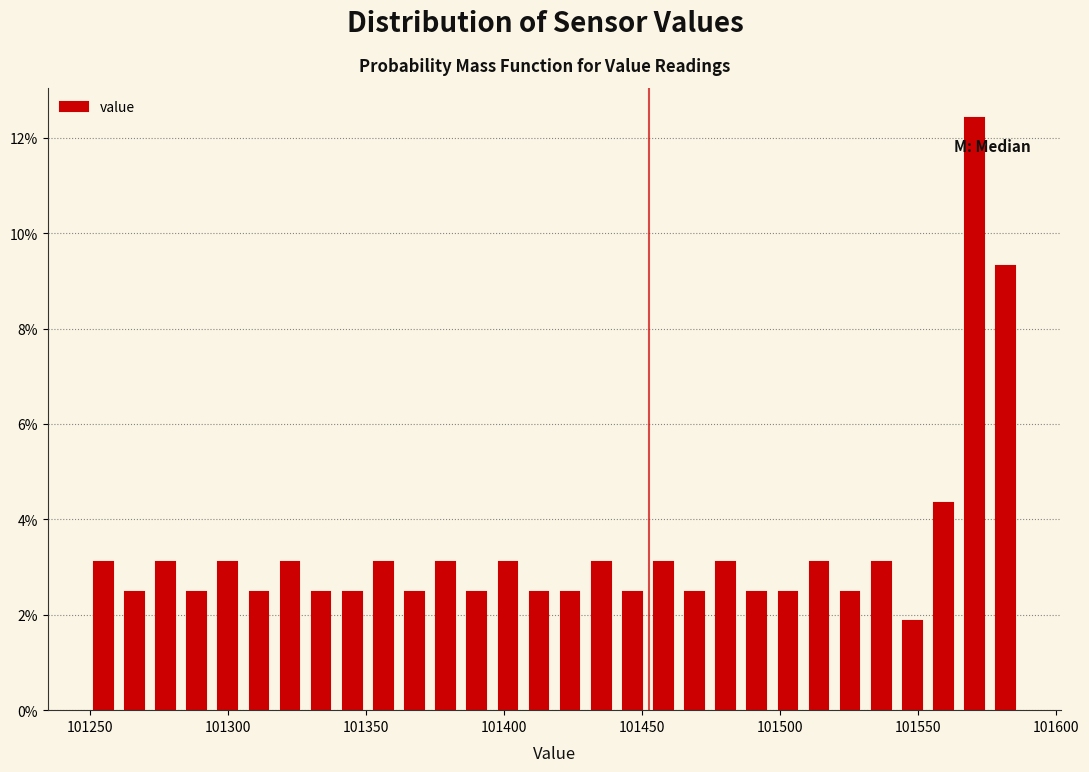

Around what value on the x-axis is the tallest bar? Give the approximate position of its centre, as read against the axis.

101570